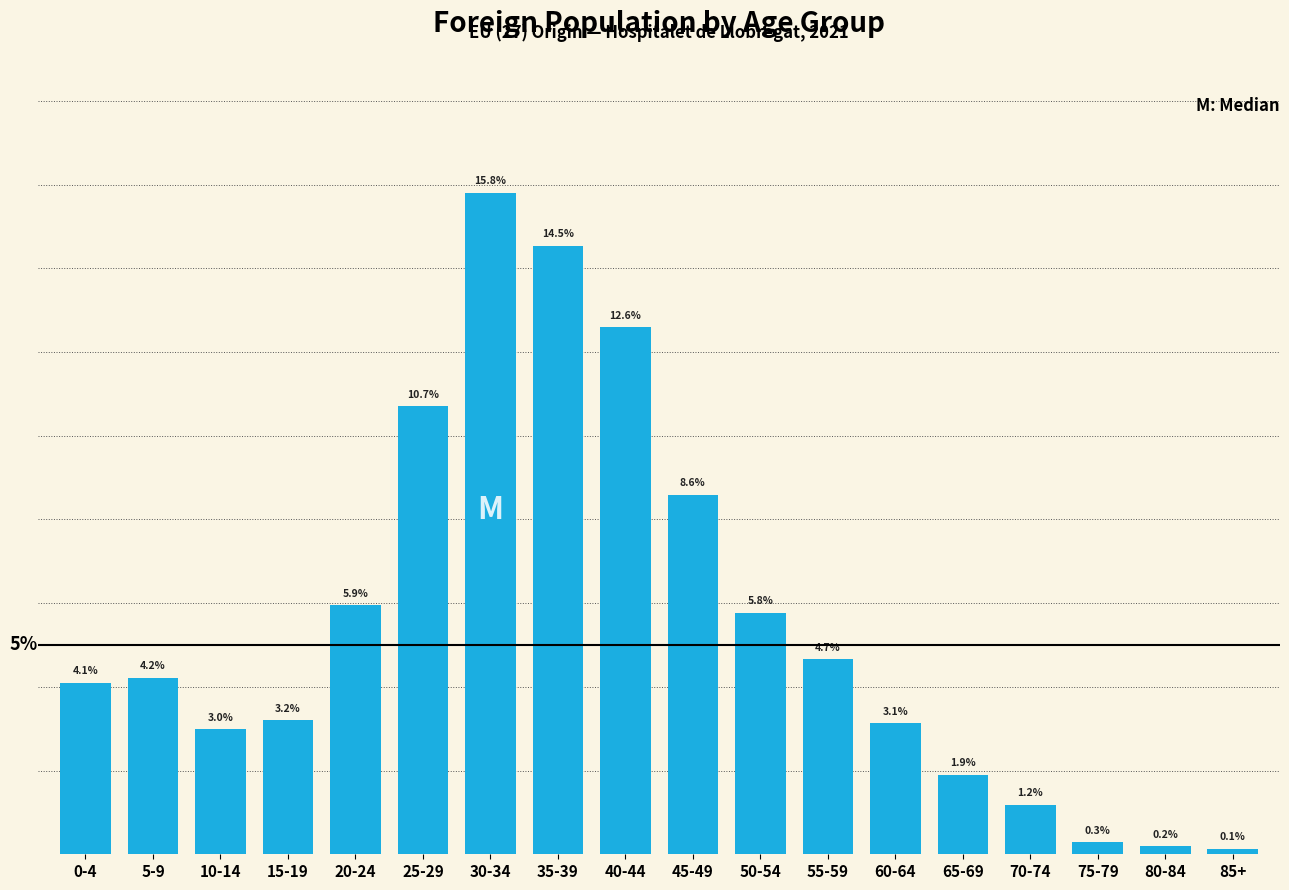

List the labels in order of value, smallest first.

85+, 80-84, 75-79, 70-74, 65-69, 10-14, 60-64, 15-19, 0-4, 5-9, 55-59, 50-54, 20-24, 45-49, 25-29, 40-44, 35-39, 30-34